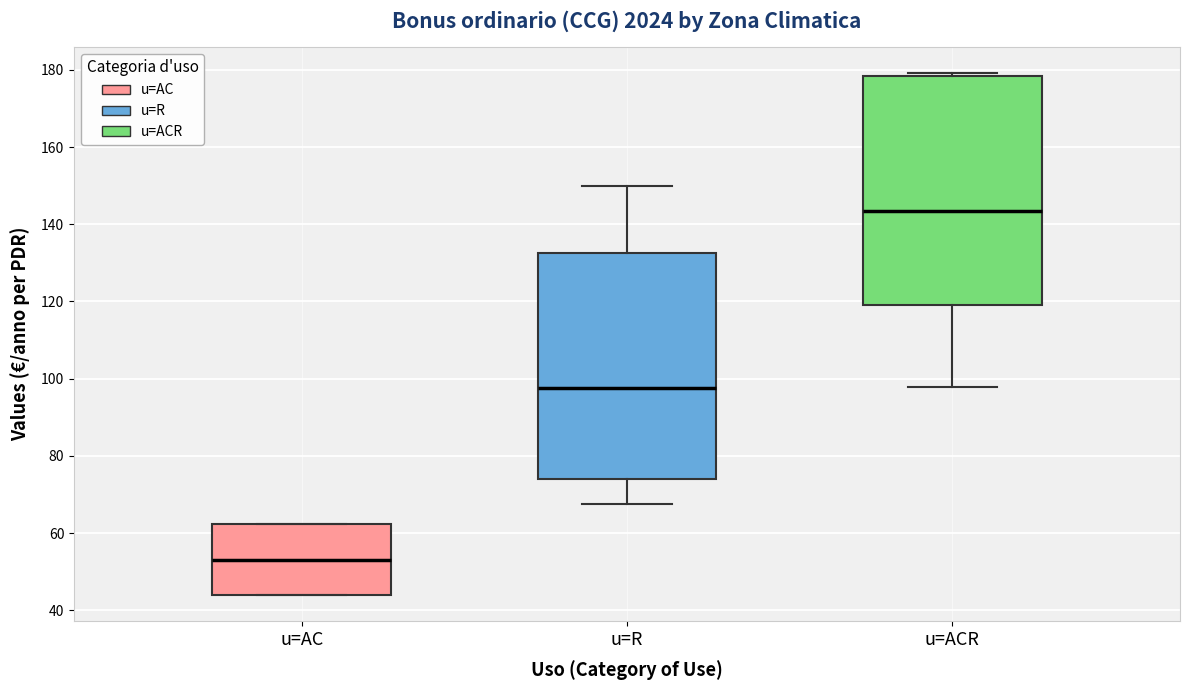

Reading left to right, read every box against the y-axis: the position of its median line, the range the box covers, and the ends of its whiskers. The values are not printed on the chart, so give them approximately, as read against the axis.

u=AC: median 54, box 44 to 62, whiskers 44 to 62
u=R: median 98, box 74 to 132, whiskers 68 to 150
u=ACR: median 144, box 118 to 178, whiskers 98 to 180